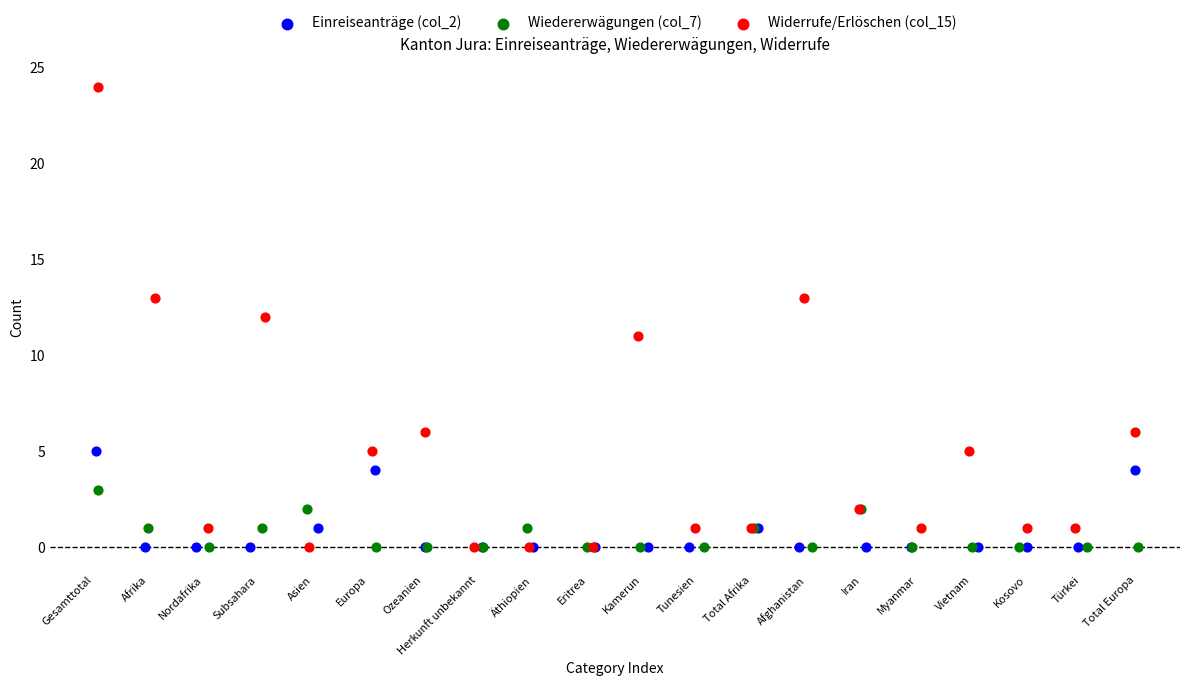

Which series has the widest spread of Y values?

Widerrufe/Erlöschen (col_15)